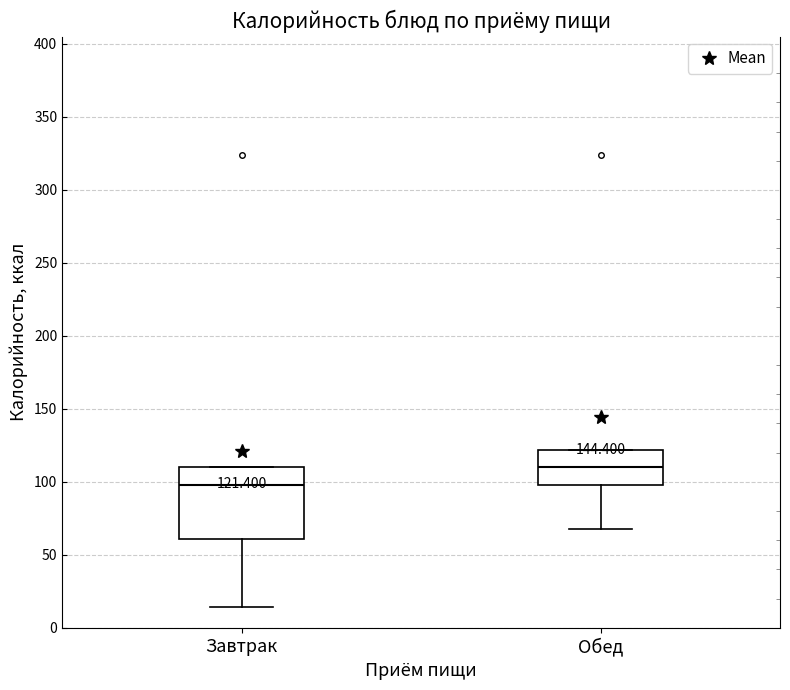

Comparing the boxes themselves (not the whiskers), which one is the tallest?

Завтрак